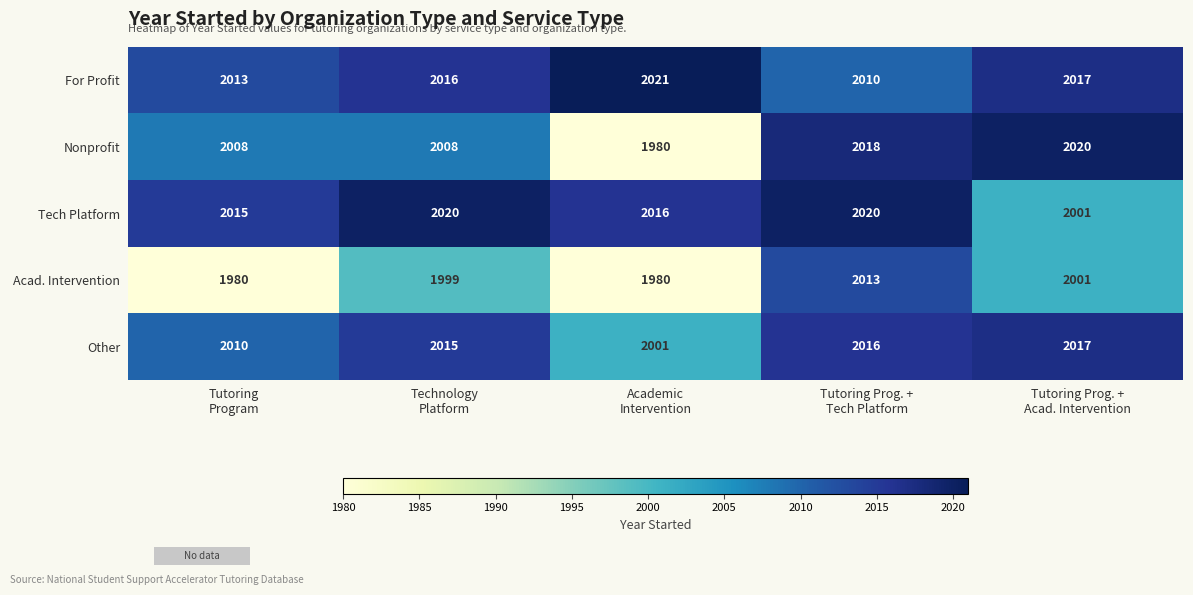

Count the number of categories in the chart.

5